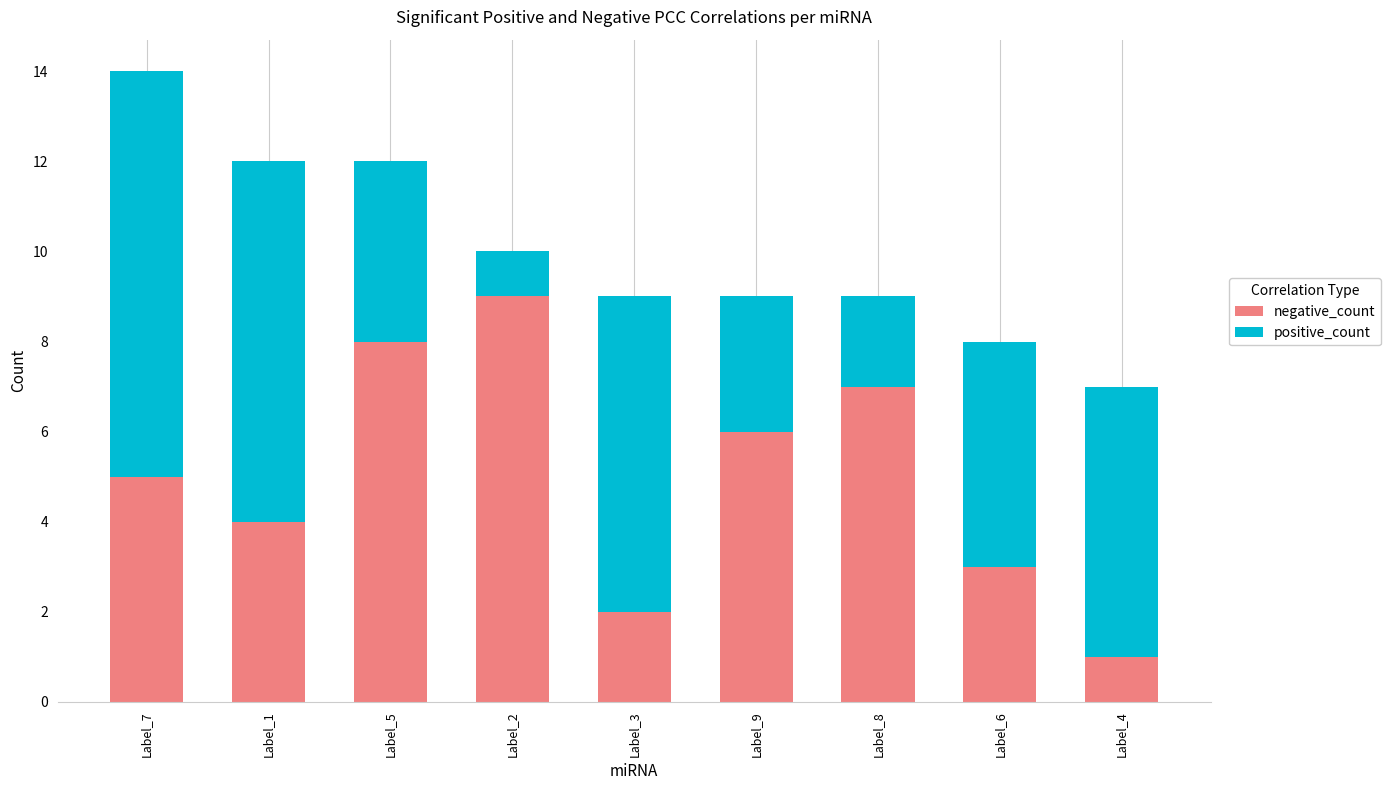

Is it true that negative_count equals 4 at Label_5?

False